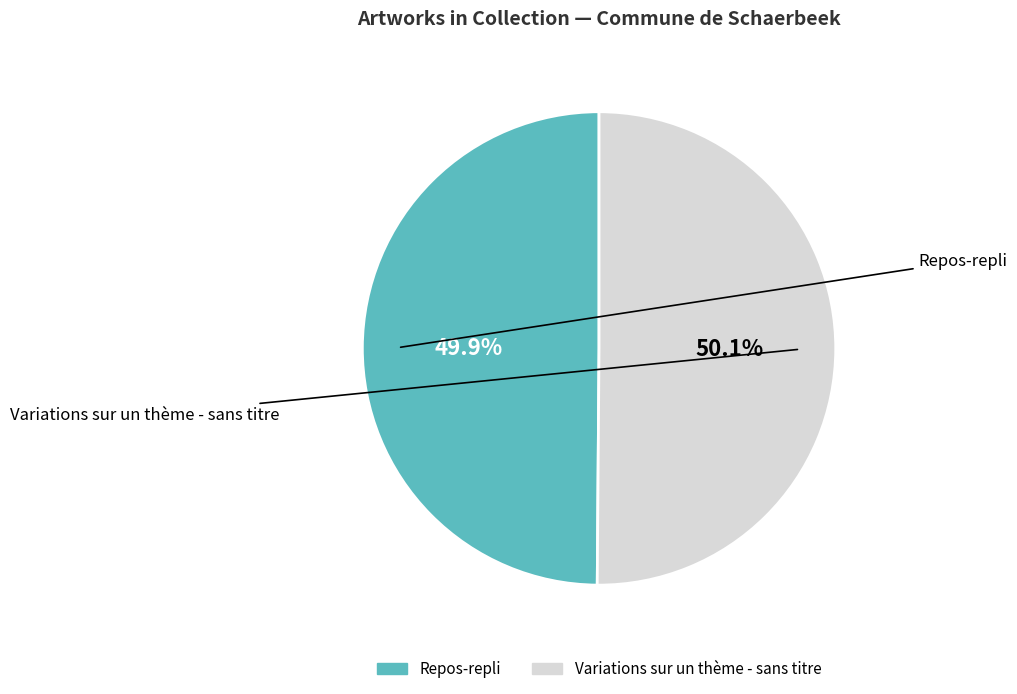

Which category has the biggest portion of the pie?

Variations sur un thème - sans titre